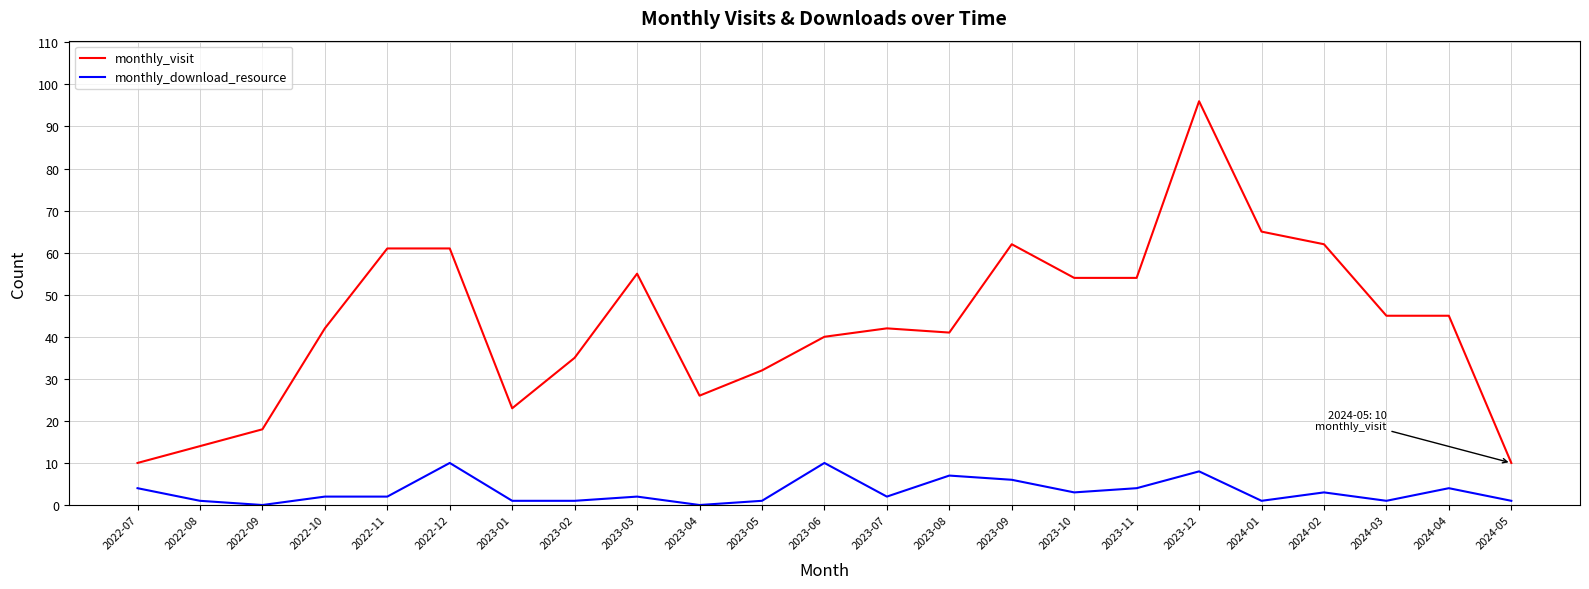

What is the difference between the maximum and minimum values in the monthly_visit series?

86